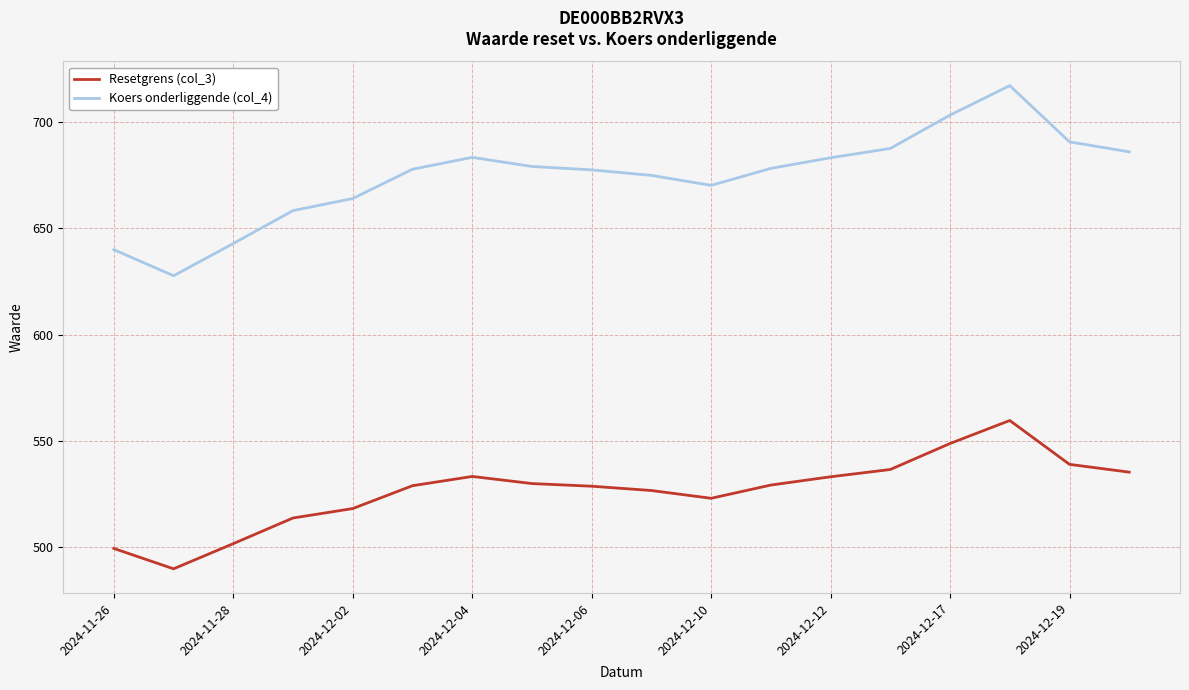

What is the smallest value displayed?

489.6